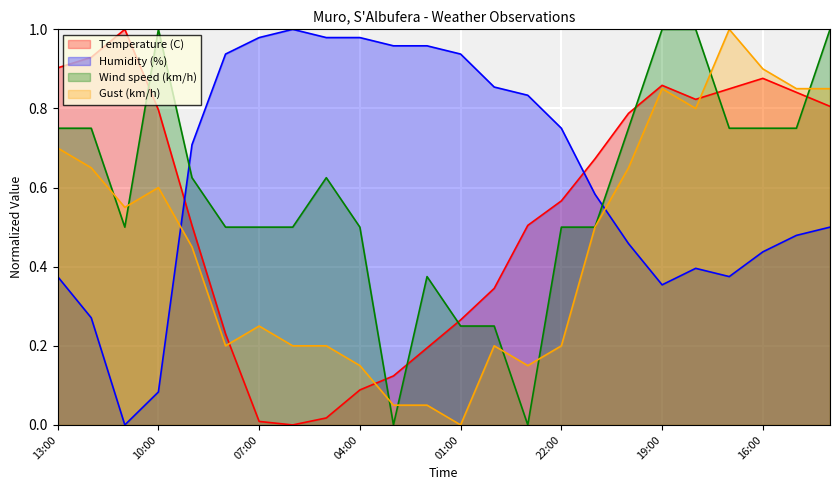

At which category does Wind speed (km/h) reach its first local peak?

10:00